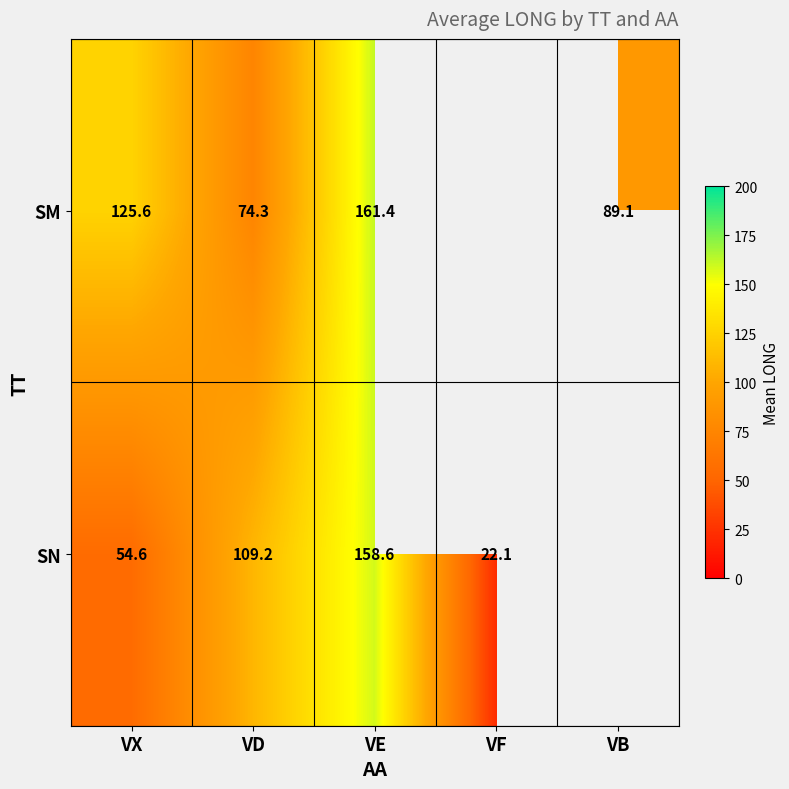

Rank the series at VE from highest to lowest value.

SM, SN